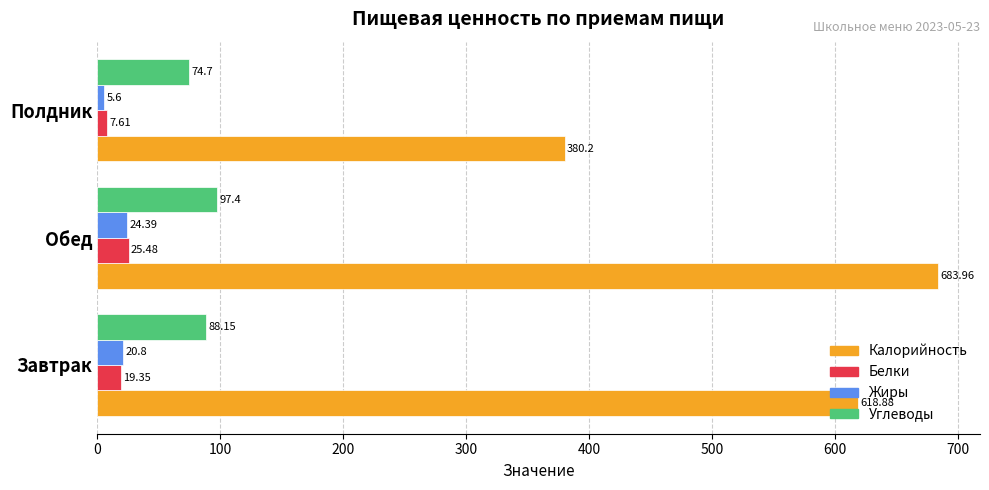

Rank the categories by Белки value from lowest to highest.

Полдник, Завтрак, Обед